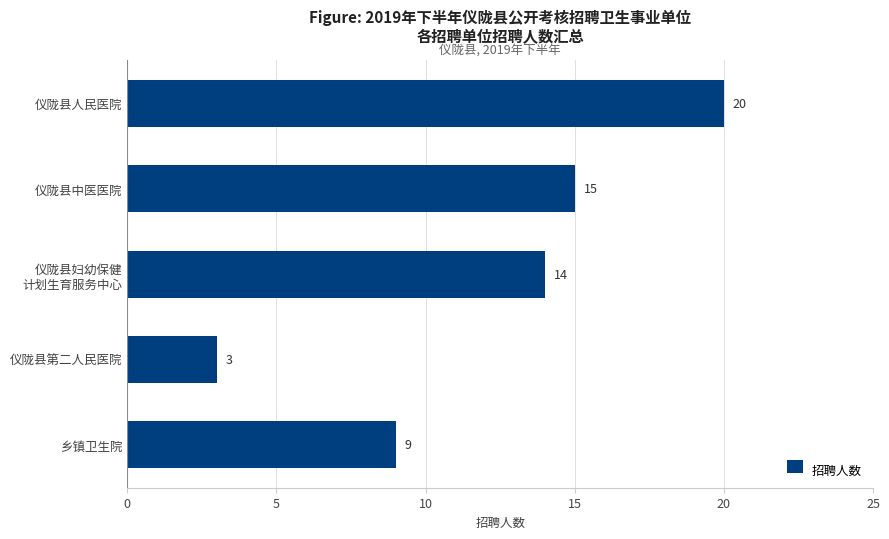

What is the change in value from 仪陇县第二人民医院 to 乡镇卫生院?

+6